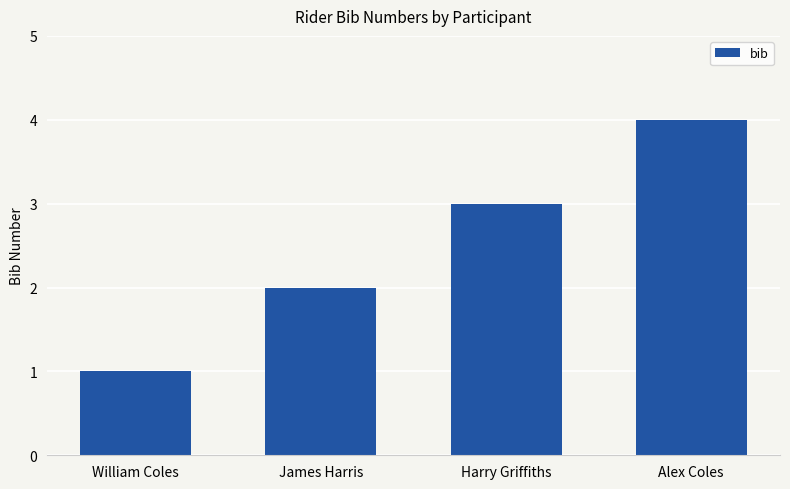

How many categories are shown in the chart?

4